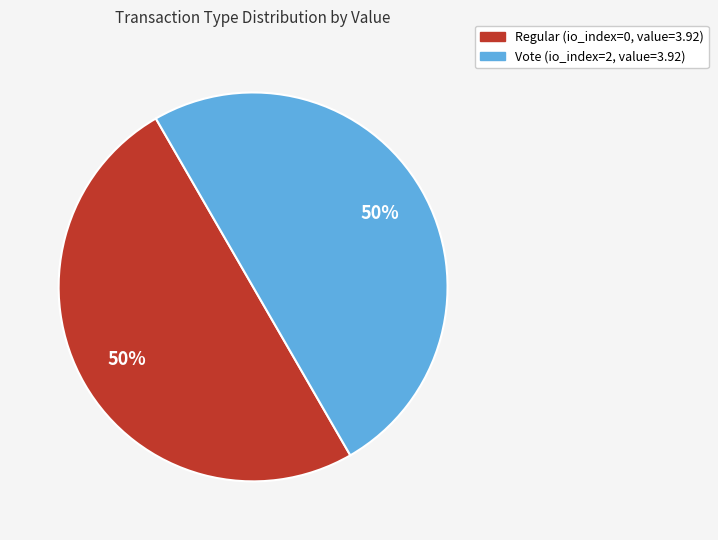

To the nearest percent, what is the average slice percentage?

50%